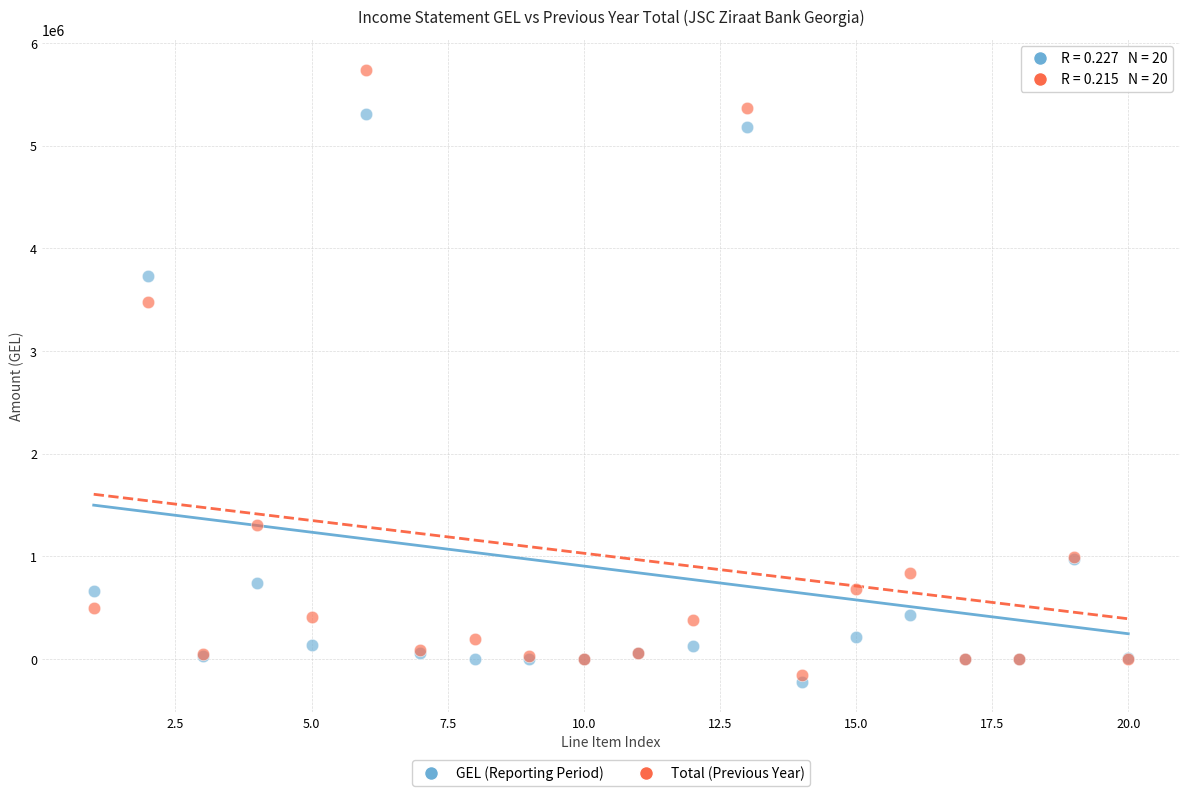

What are all the series names shown in the legend?

GEL (Reporting Period), Total (Previous Year)